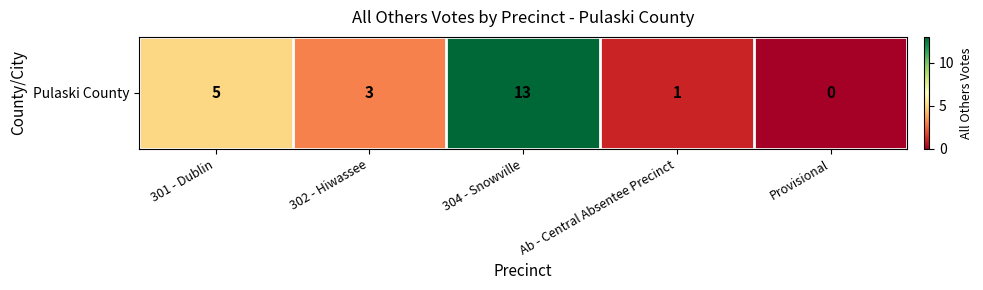

What is the greatest value displayed?

13